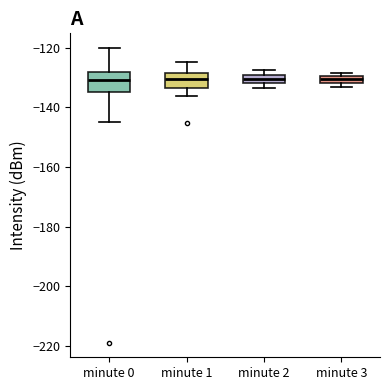

Where is the lower edge of the box for minute 3 on the y-axis? The values are not printed on the chart, so give them approximately, as read against the axis.

-132